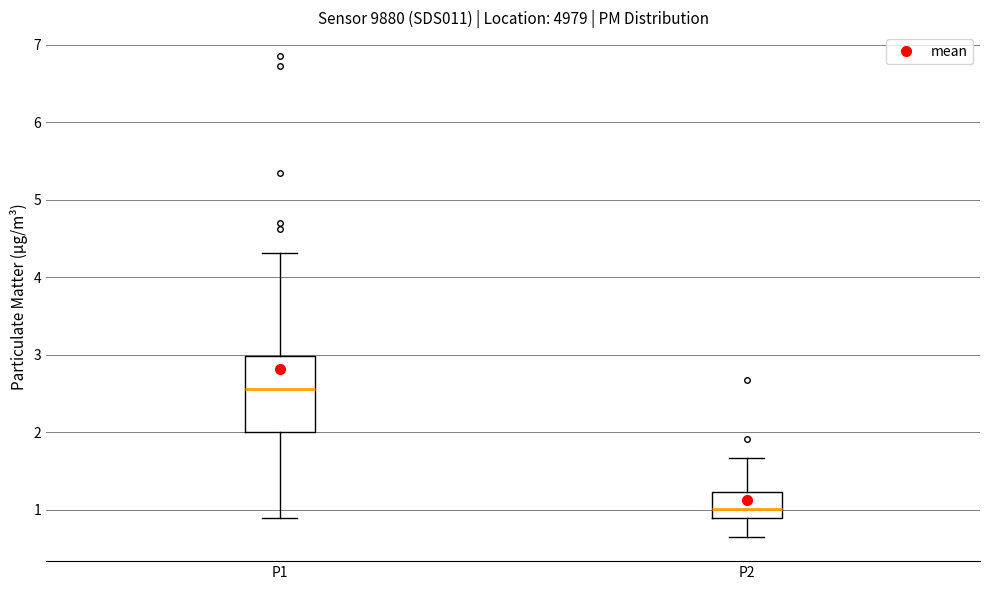

Comparing the boxes themselves (not the whiskers), which one is the tallest?

P1